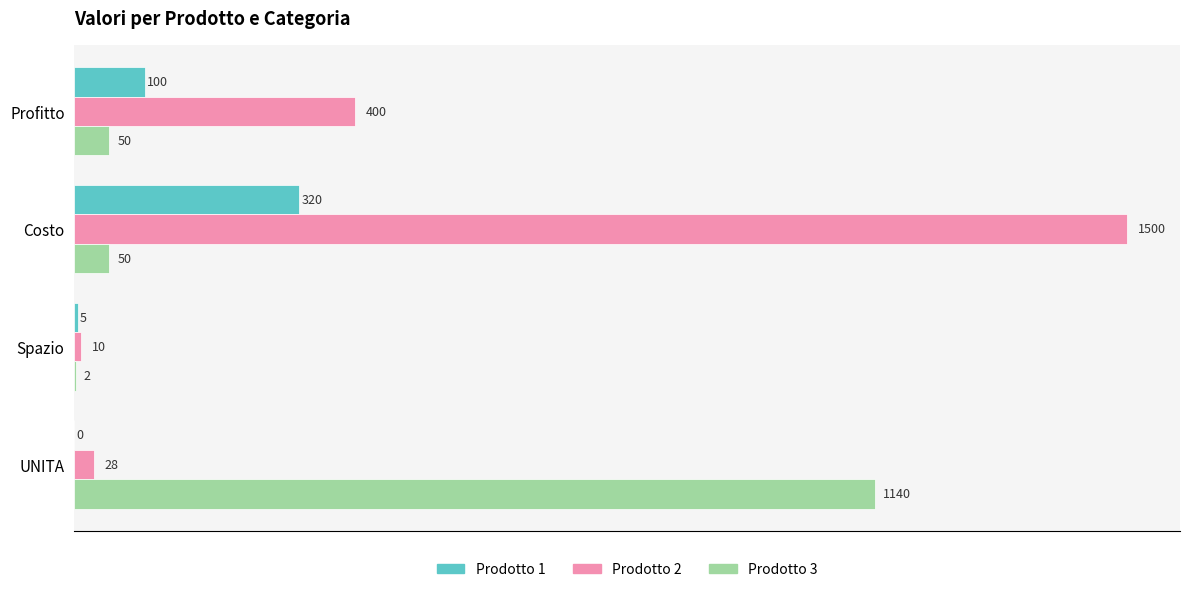

Which label corresponds to the largest value in the chart?

Costo